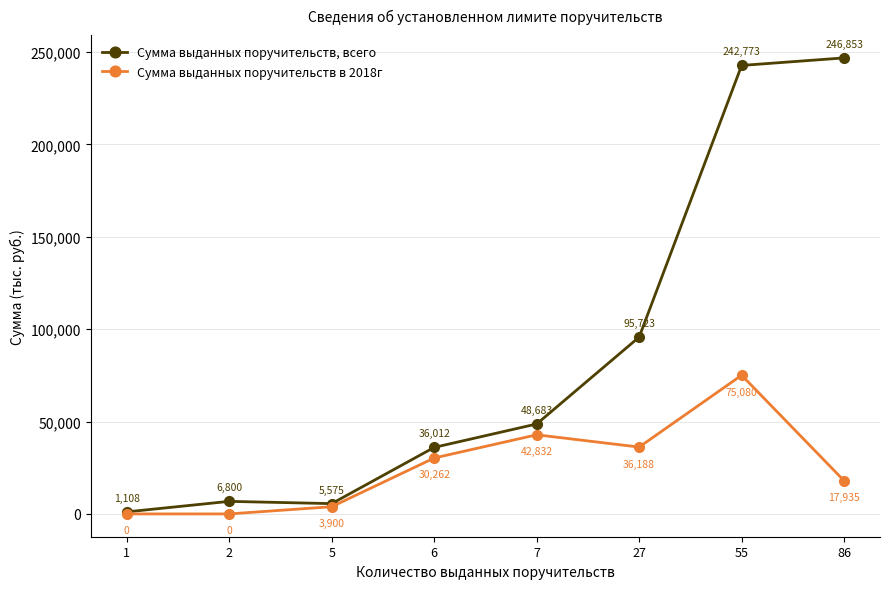

What is the sum of the Сумма выданных поручительств в 2018г values at 55 and 5?

78980.0